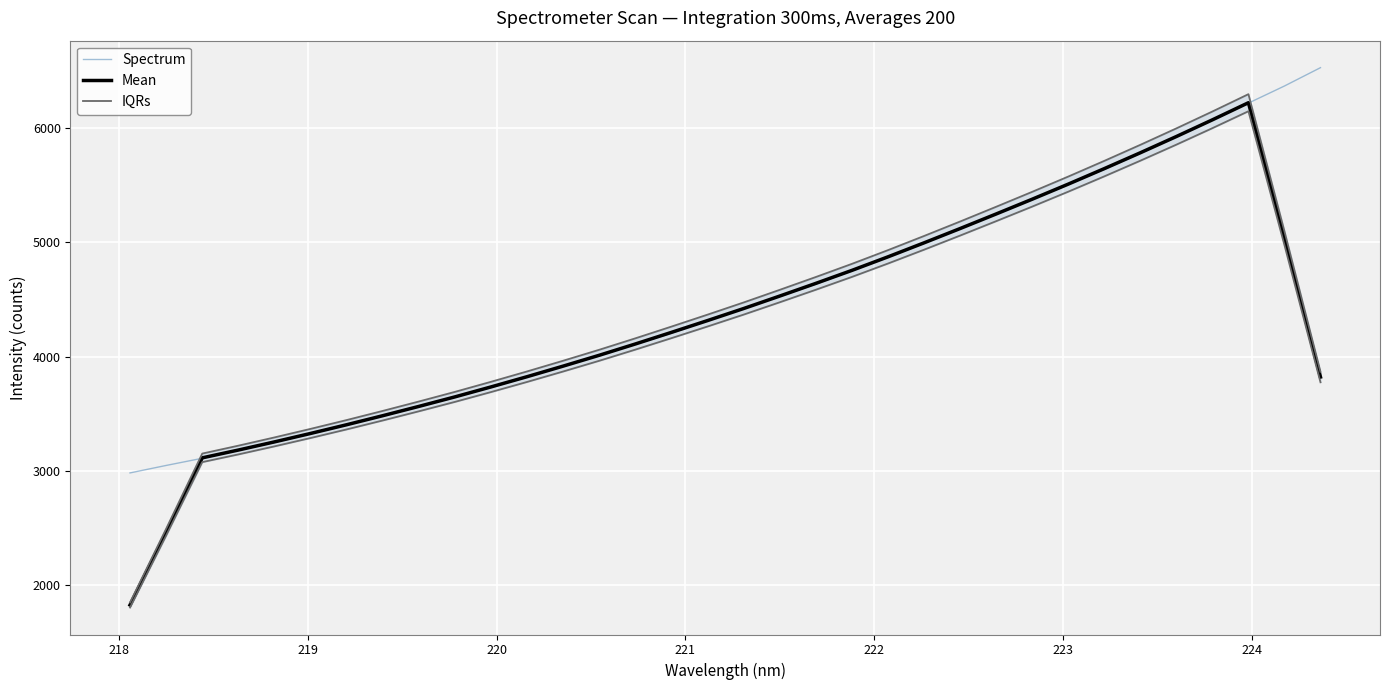

What is the minimum value for Mean?

1828.8